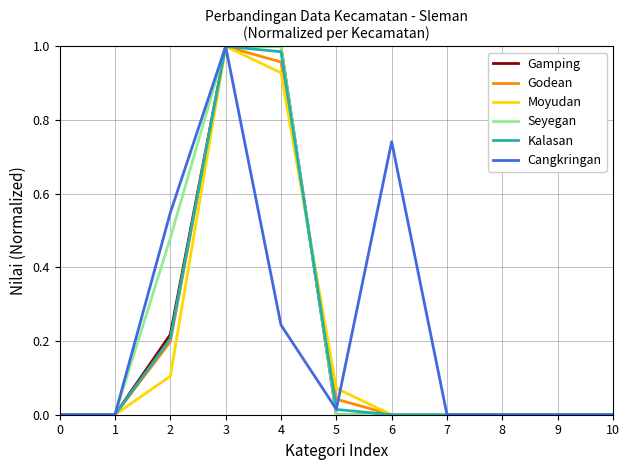

How many lines are shown in the chart?

6